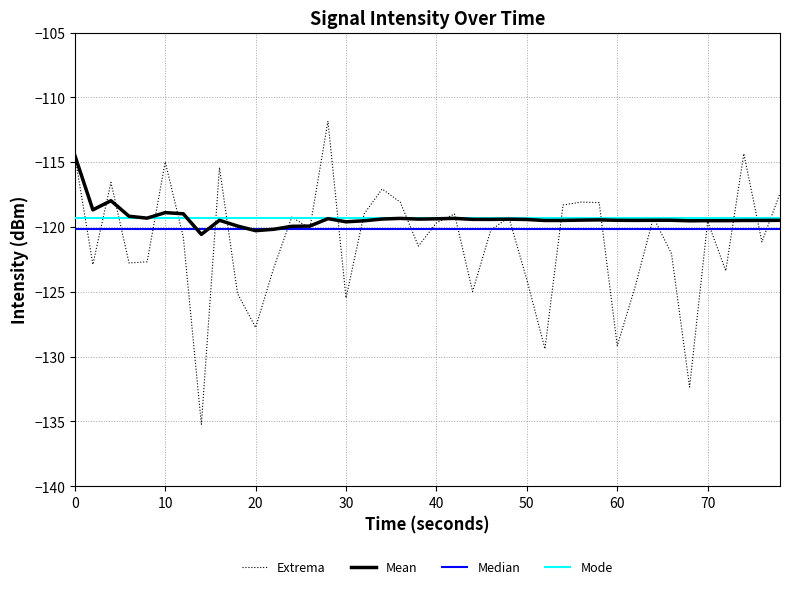

Reading right to left, transcribe all the data shown in this chart.

intensity(dBm): -117.4	-121.1	-114.3	-123.4	-119.6	-132.3	-122.1	-119.3	-124.6	-129.2	-118.1	-118.1	-118.3	-129.4	-124.1	-119.2	-120.3	-125.0	-119.0	-119.7	-121.5	-118.1	-117.1	-119.0	-125.5	-111.8	-120.1	-119.2	-123.2	-127.8	-125.1	-115.4	-135.2	-120.8	-115.0	-122.7	-122.8	-116.6	-122.9	-114.5
moving_avg: -119.5	-119.5	-119.5	-119.5	-119.5	-119.5	-119.5	-119.5	-119.5	-119.5	-119.5	-119.5	-119.5	-119.5	-119.4	-119.4	-119.4	-119.4	-119.3	-119.4	-119.4	-119.3	-119.4	-119.5	-119.6	-119.4	-119.9	-119.9	-120.2	-120.3	-119.9	-119.5	-120.6	-119.0	-118.9	-119.3	-119.2	-118.0	-118.7	-114.5